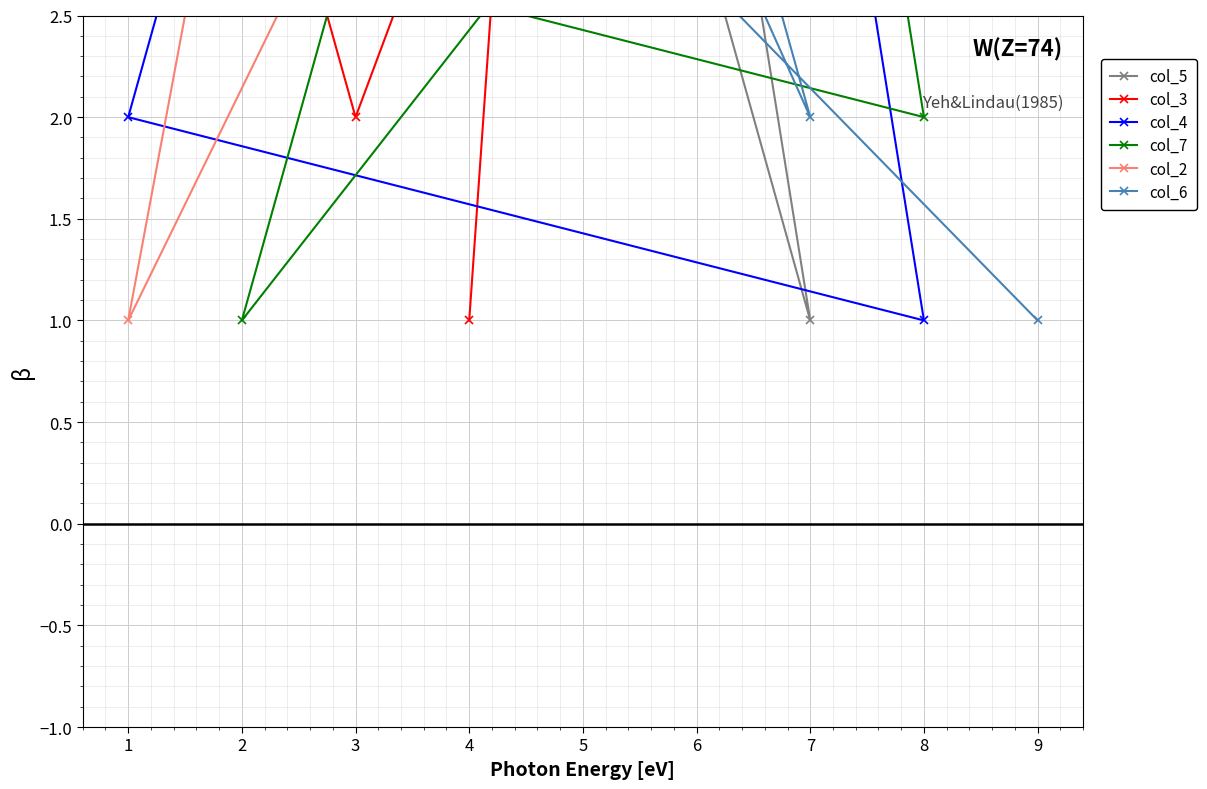

Rank the categories by col_7 value from lowest to highest.

2, 8, 1, 5, 7, 9, 4, 3, 6